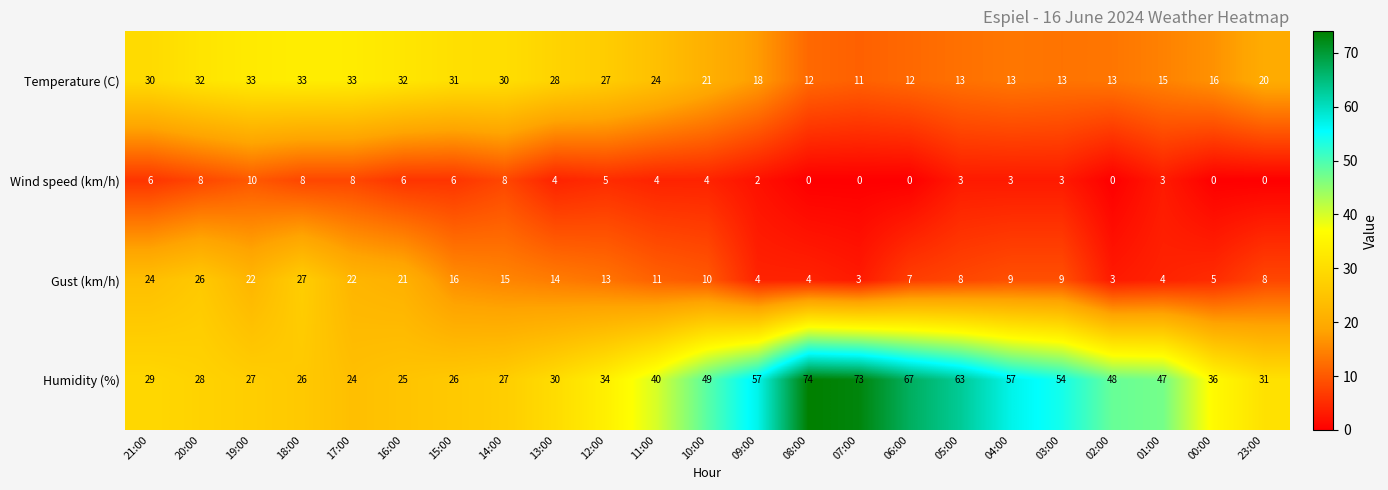

What value does the Temperature (C) series have at 19:00, to the nearest 5?

35